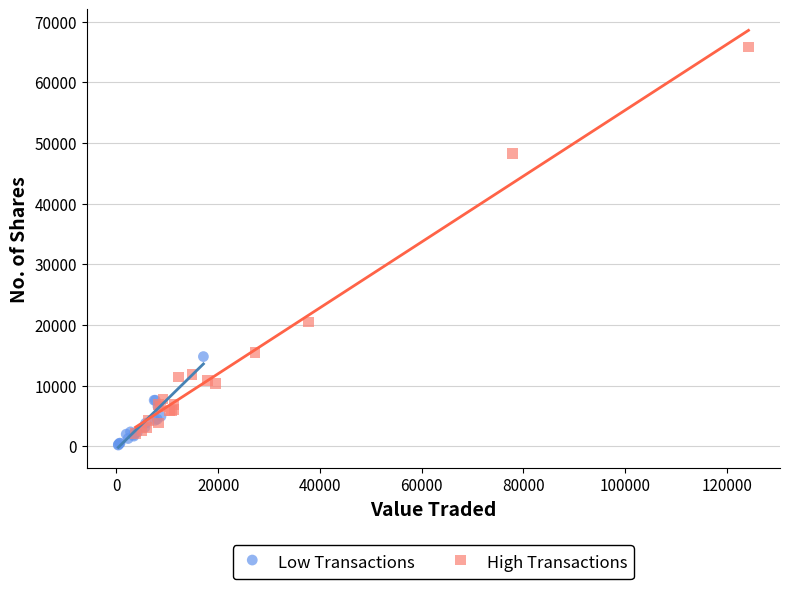

Which series contains the highest Y value?

High Transactions